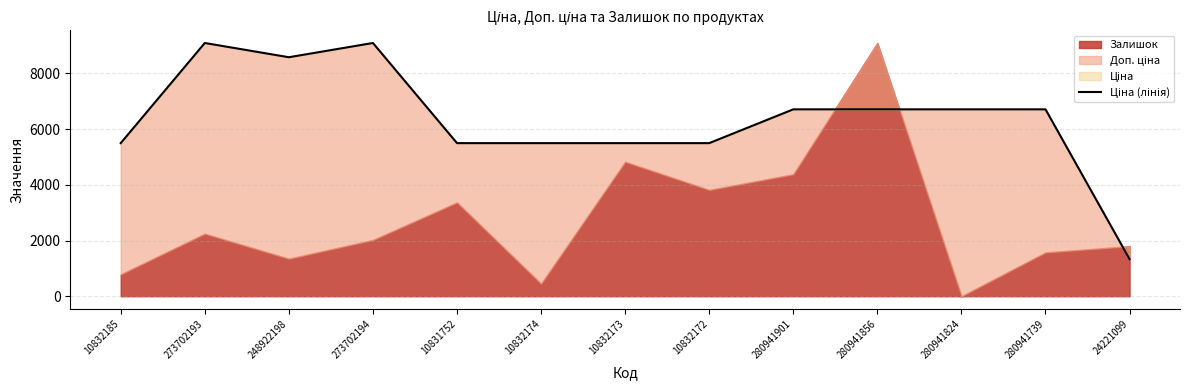

What position from the left is 280941856?

10